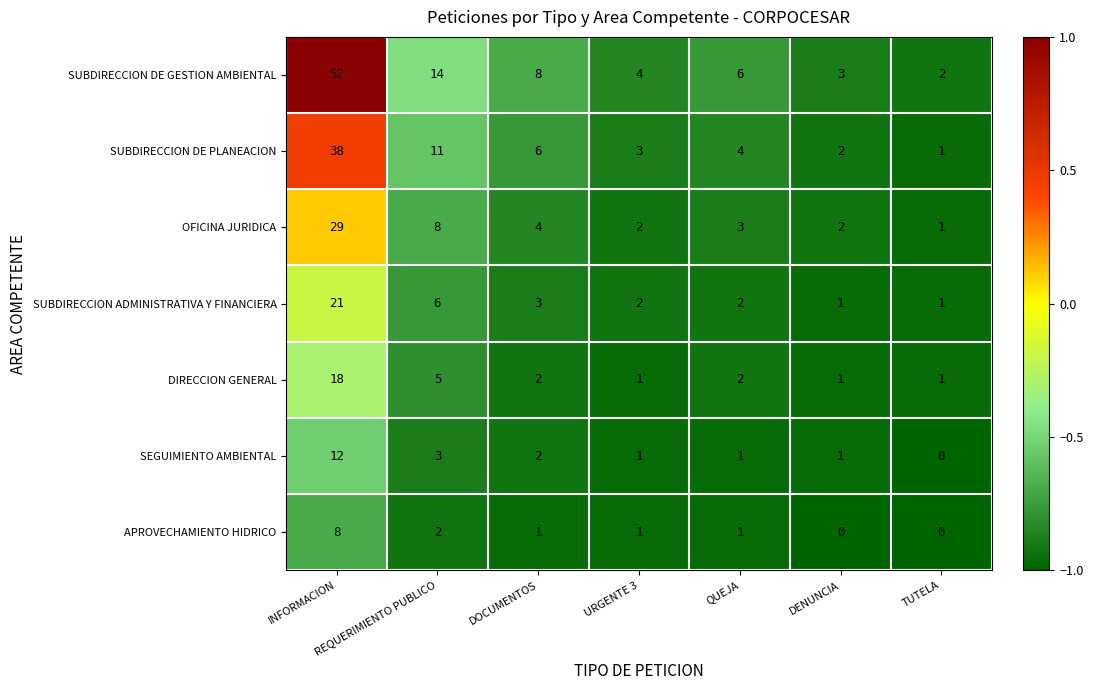

At which label is DIRECCION GENERAL closest to 9?

REQUERIMIENTO PUBLICO